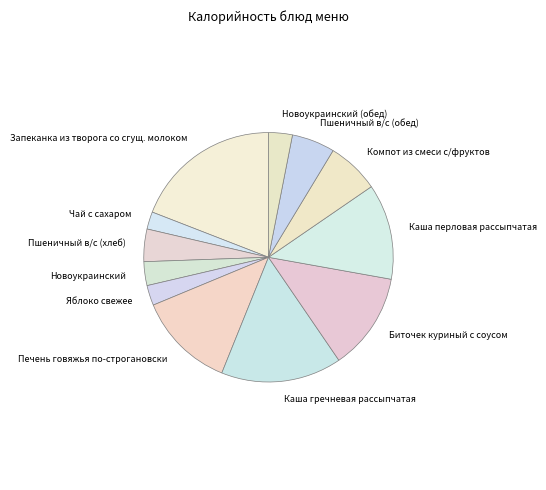

Is Пшеничный в/с (обед) the majority of the pie?

No